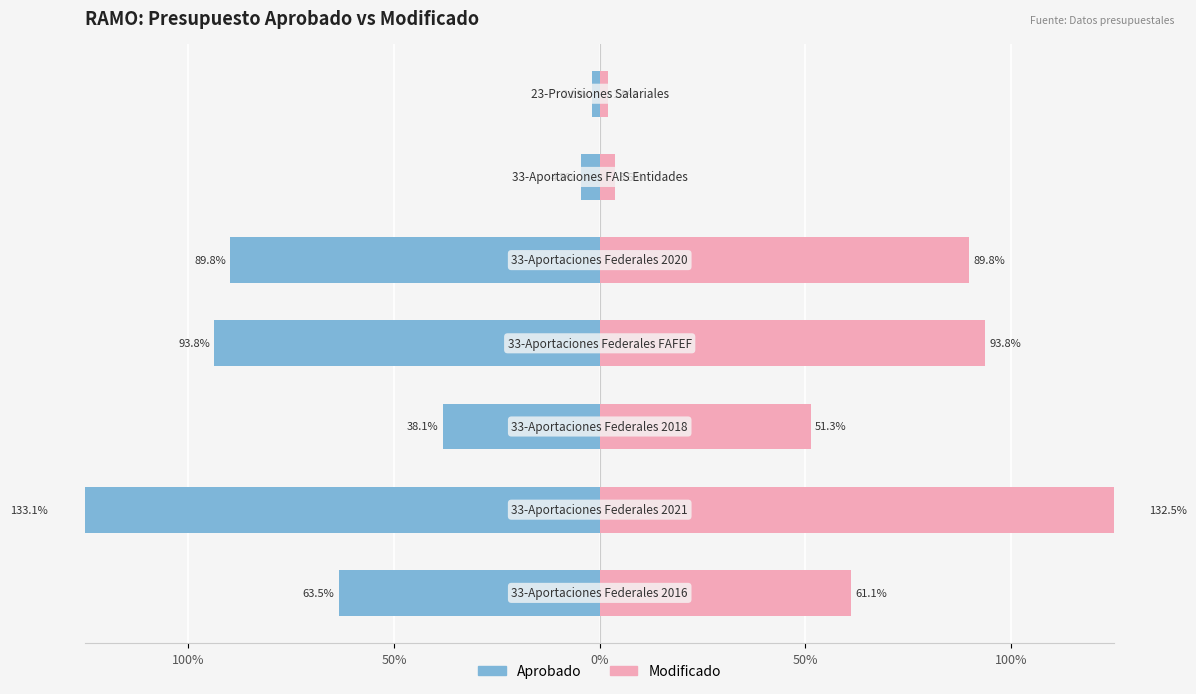

Is it true that MODIFICADO equals 13005634.5 at 0%?

False